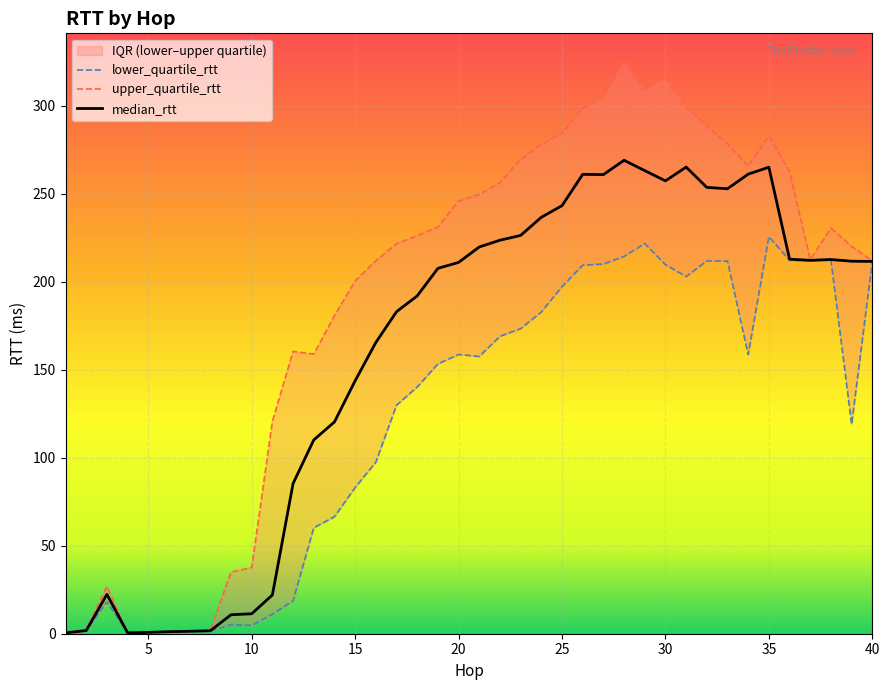

Where does the lower_quartile_rtt series first go above 157?

20